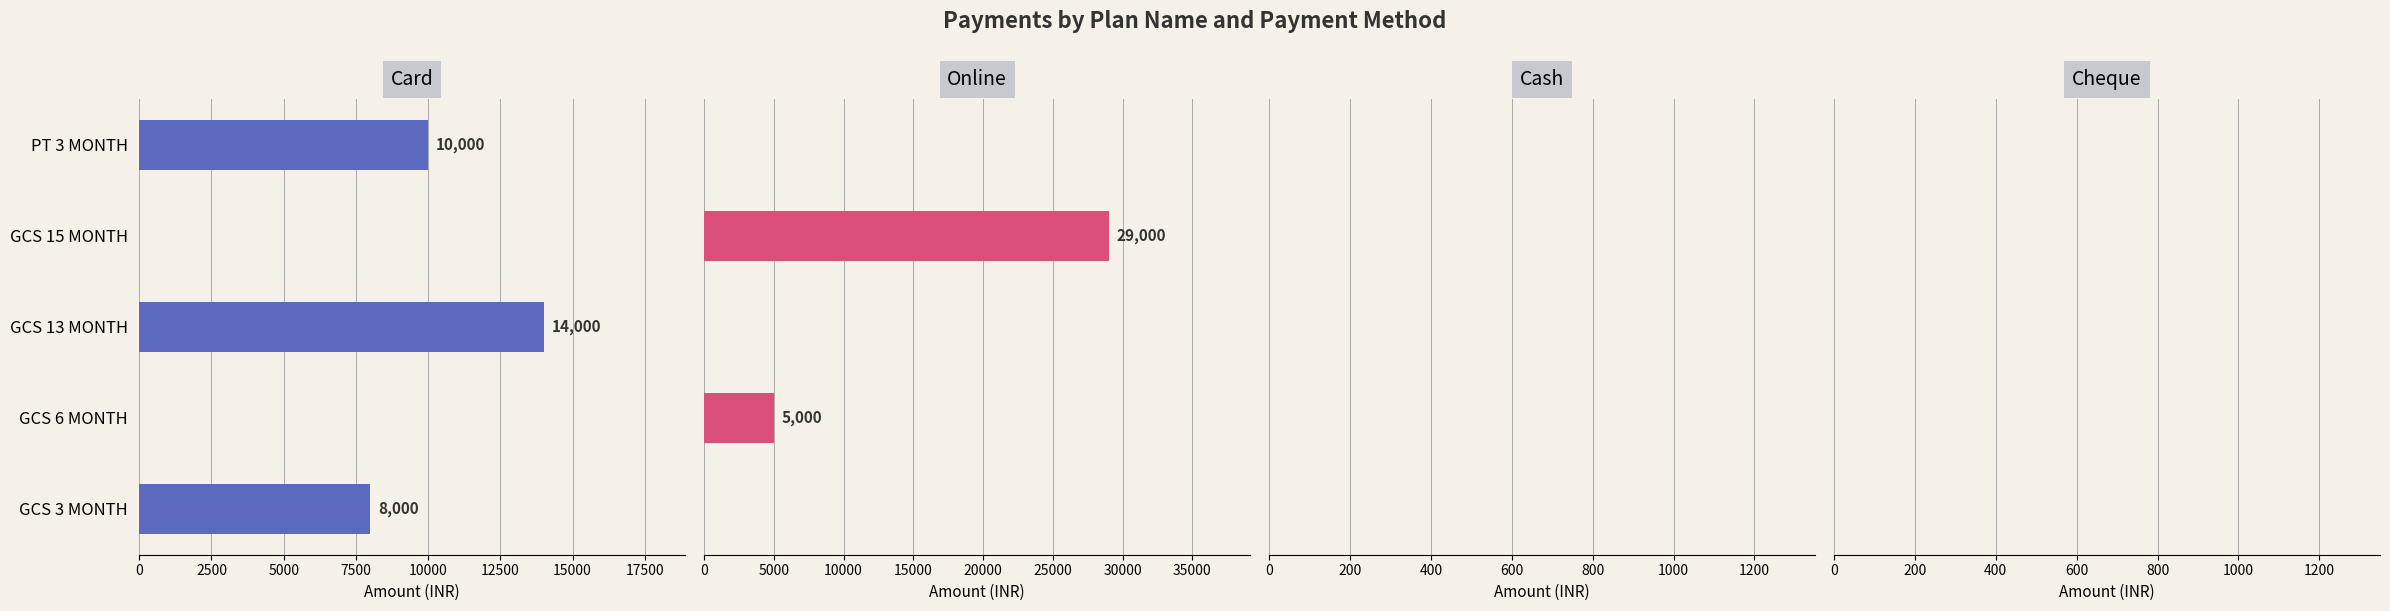

Are the bars horizontal?

Yes